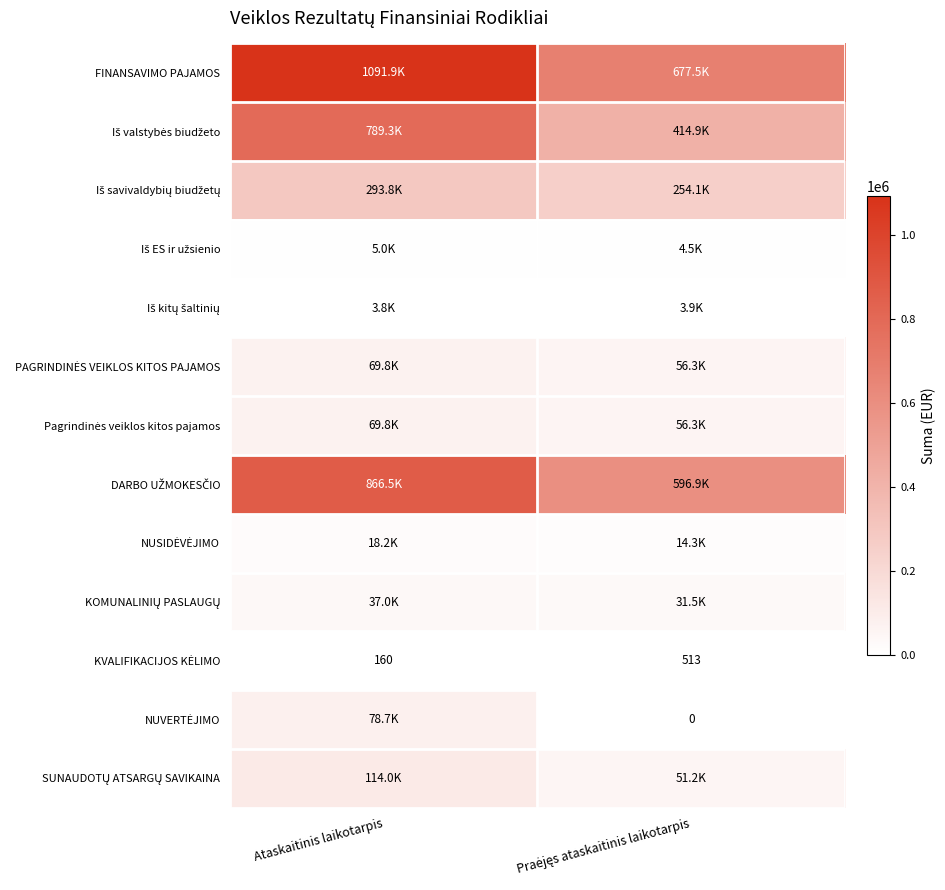

Is the value of KVALIFIKACIJOS KĖLIMO at Ataskaitinis laikotarpis greater than the value of Iš valstybės biudžeto at Ataskaitinis laikotarpis?

No